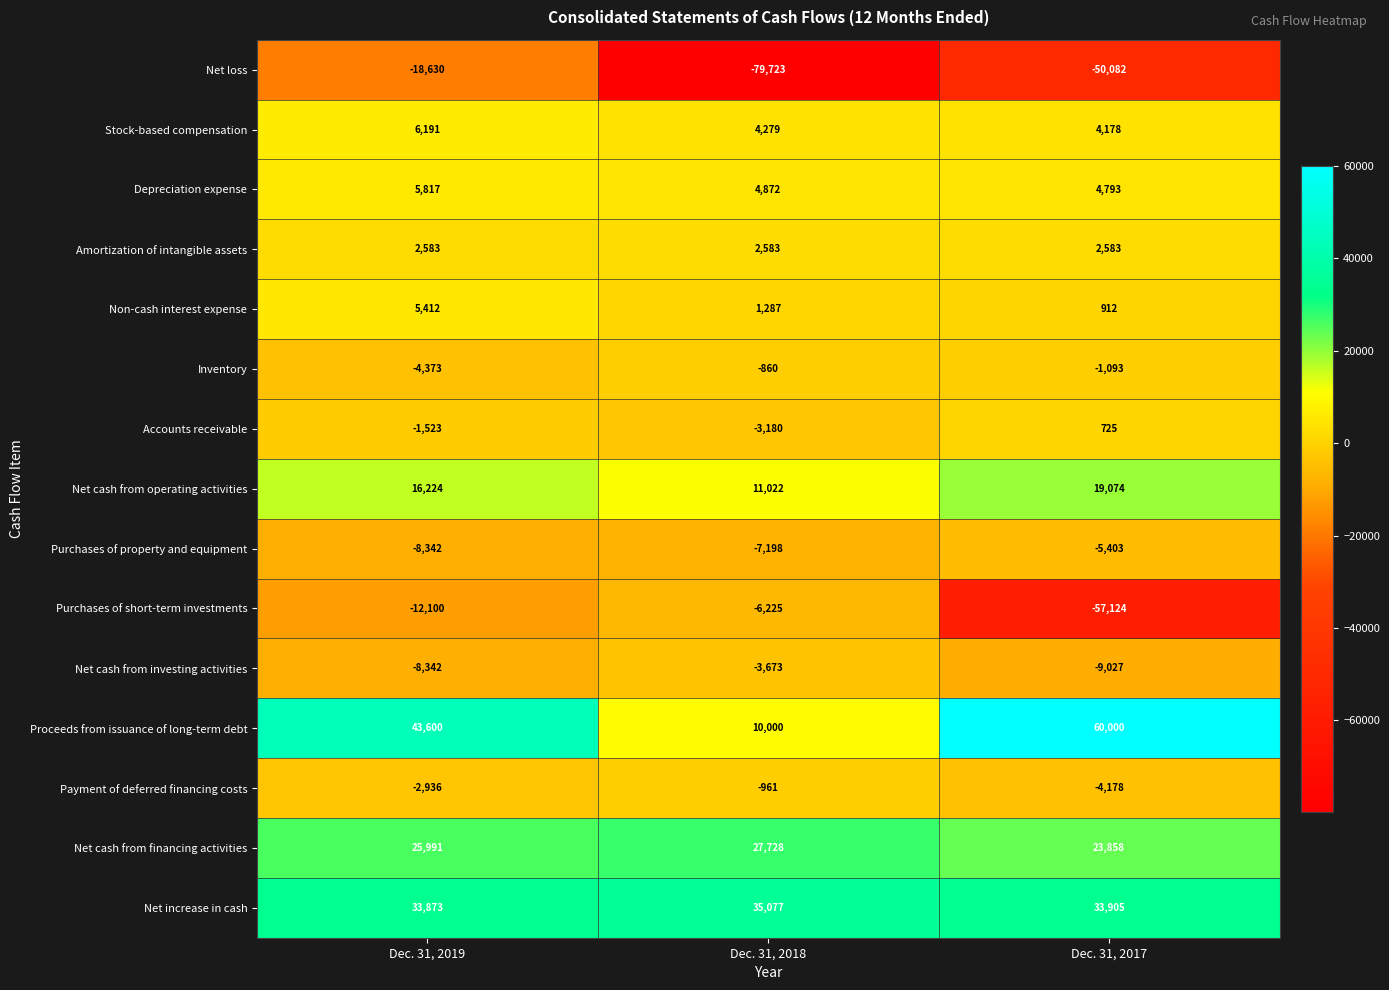

Where does the Depreciation expense series first go above 4872?

Dec. 31, 2019